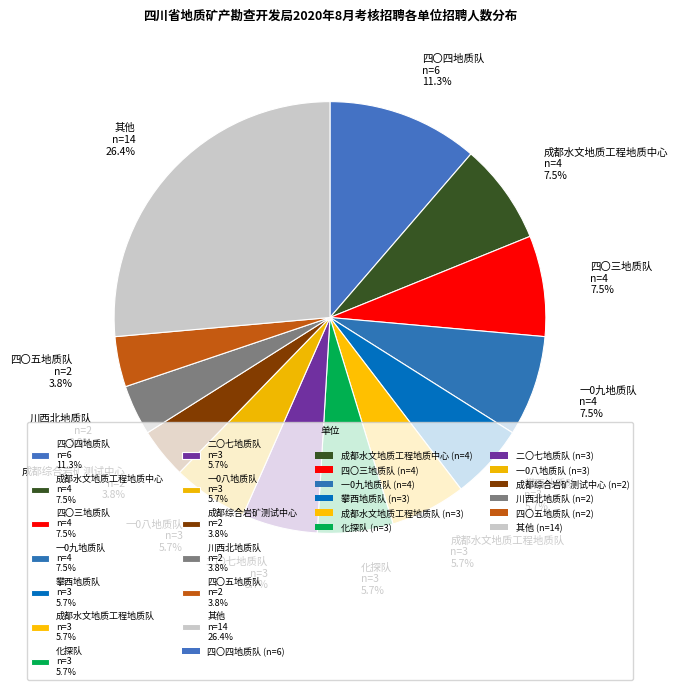

Is there any slice that represents more than half of the pie?

No